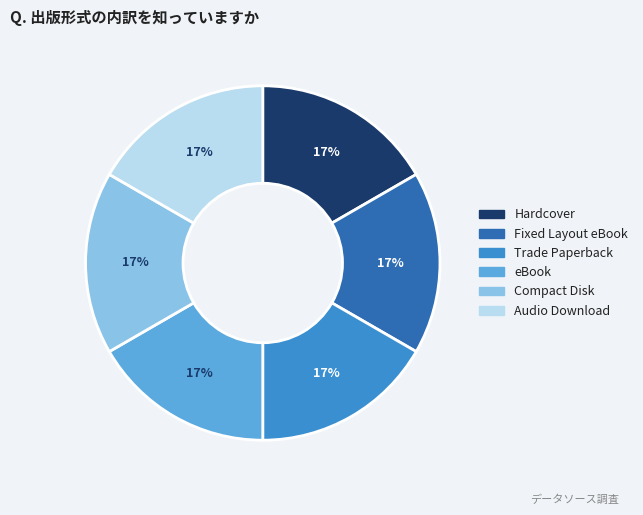

What percentage is the Compact Disk slice, to the nearest percent?

17%